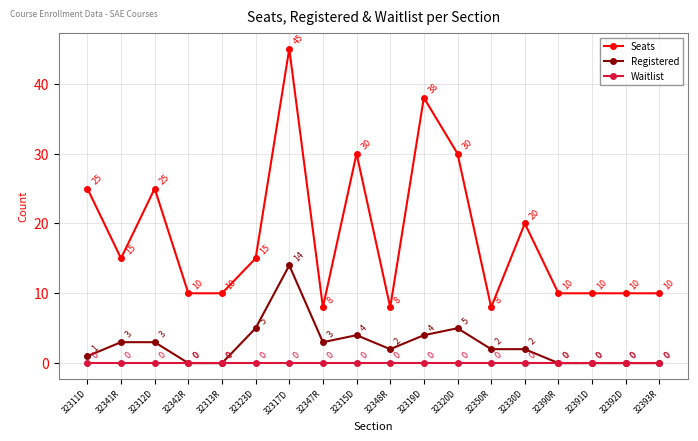

What is the difference between the highest and lowest values at 32392D?

10